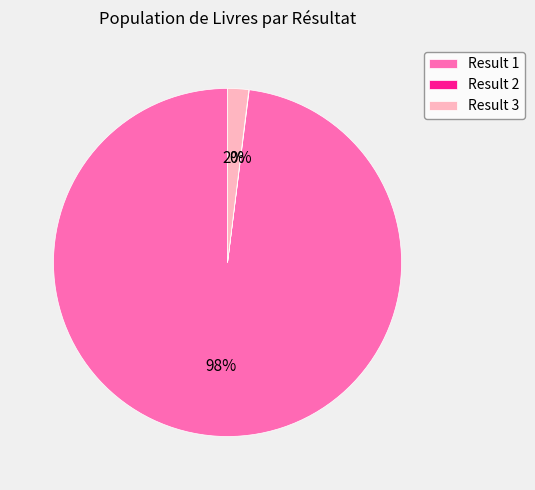

Which category accounts for the majority?

Result 1